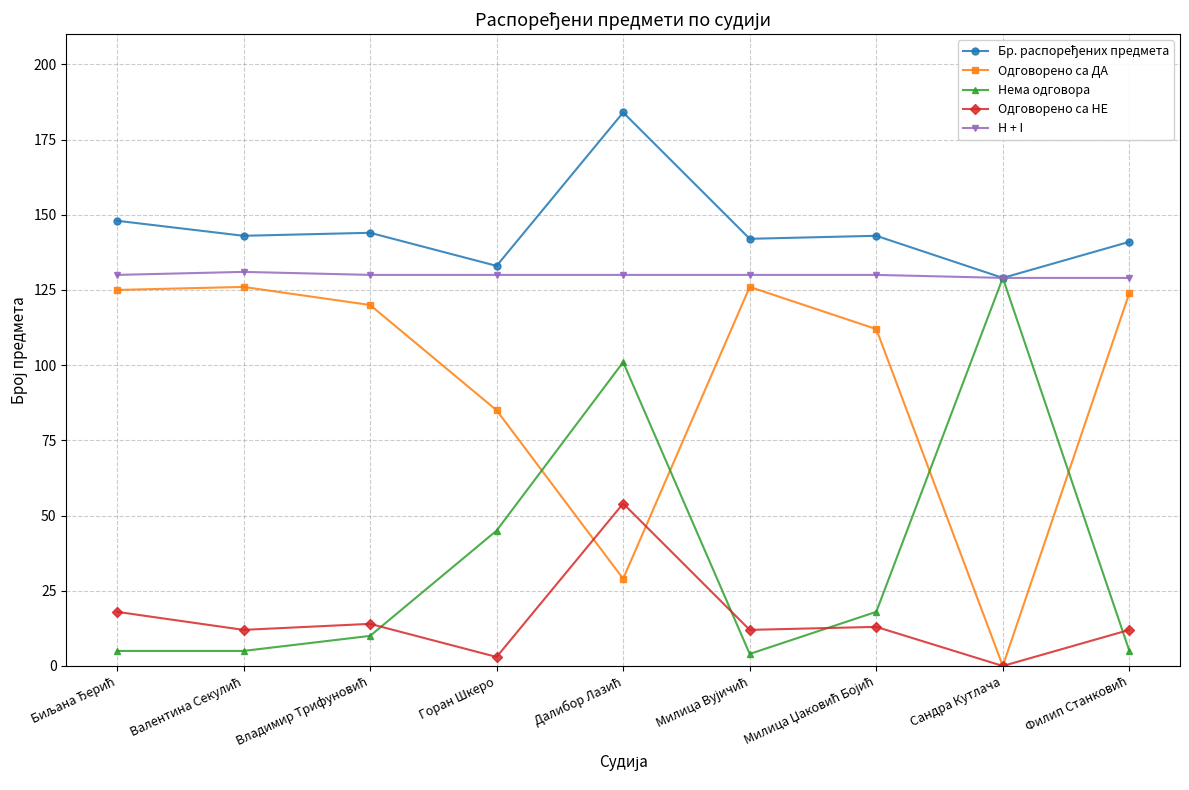

True or false: Одговорено са ДА has more than 0 points higher than both neighbors.

True